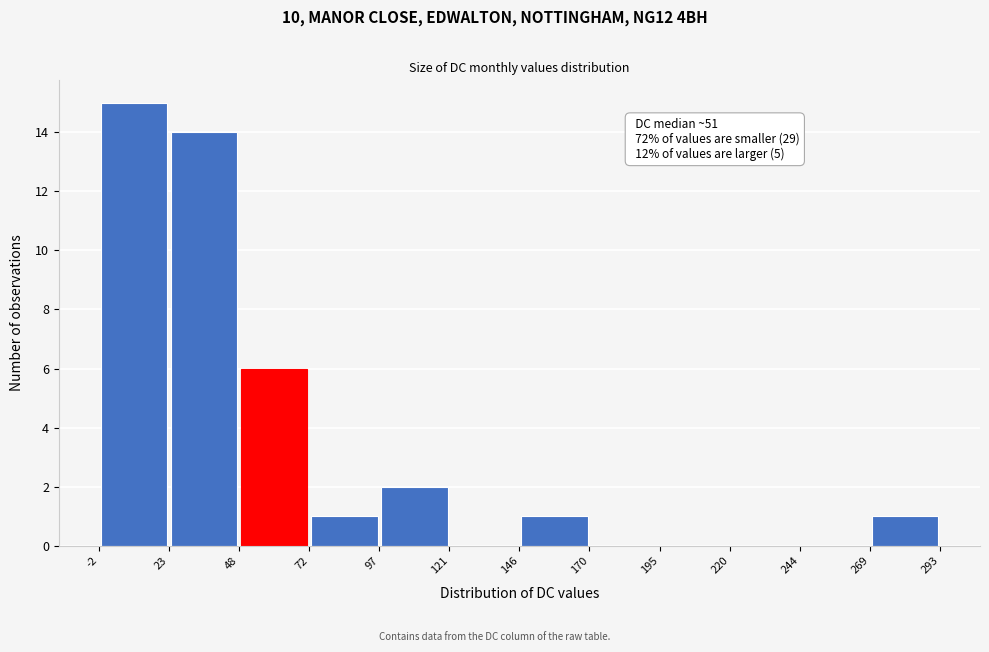

Over which range of the x-axis is the bar tallest?

-2 to 23